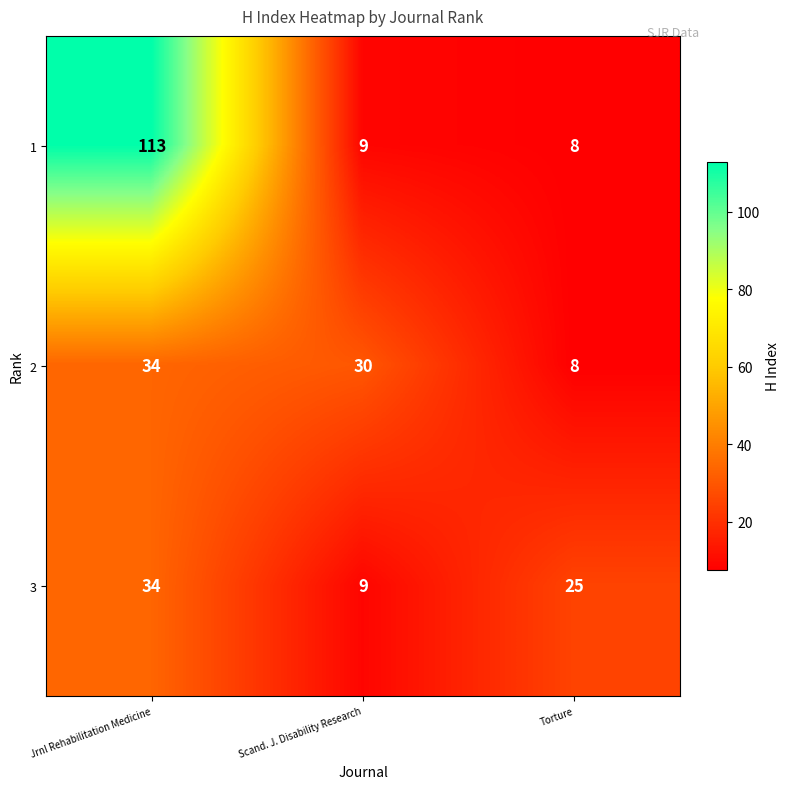

What is the average value of the 3 series?

23